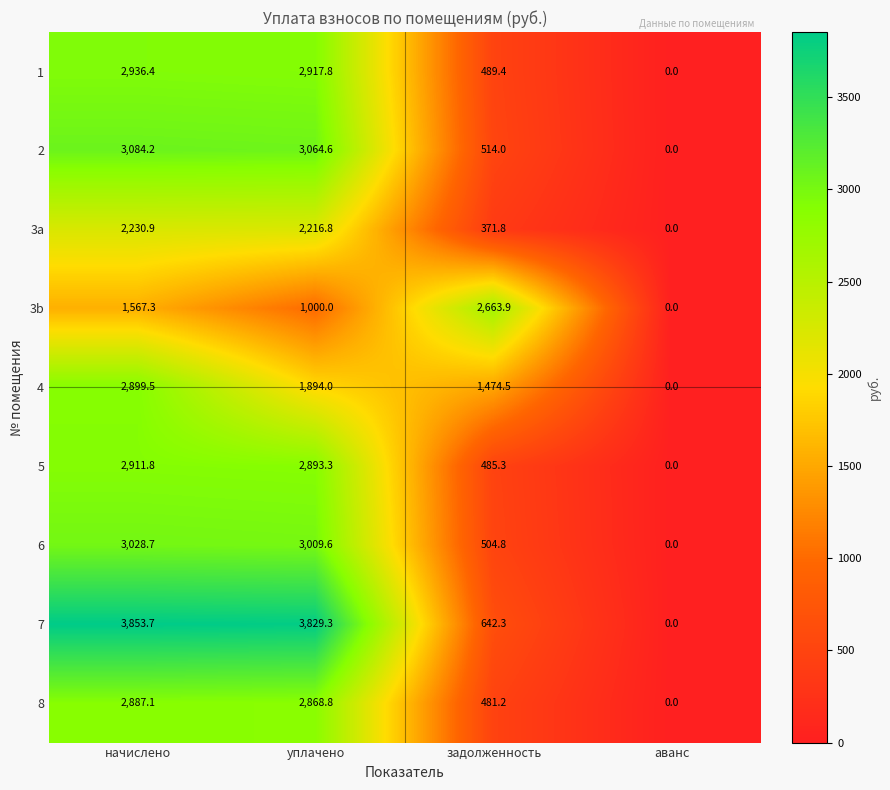

What is the total value across all series at уплачено?

23694.2